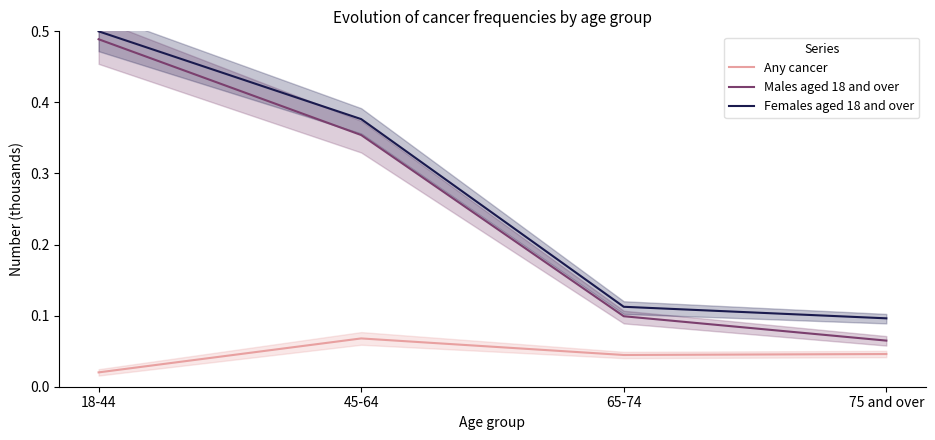

What is the label of the 3rd point from the left?

65-74